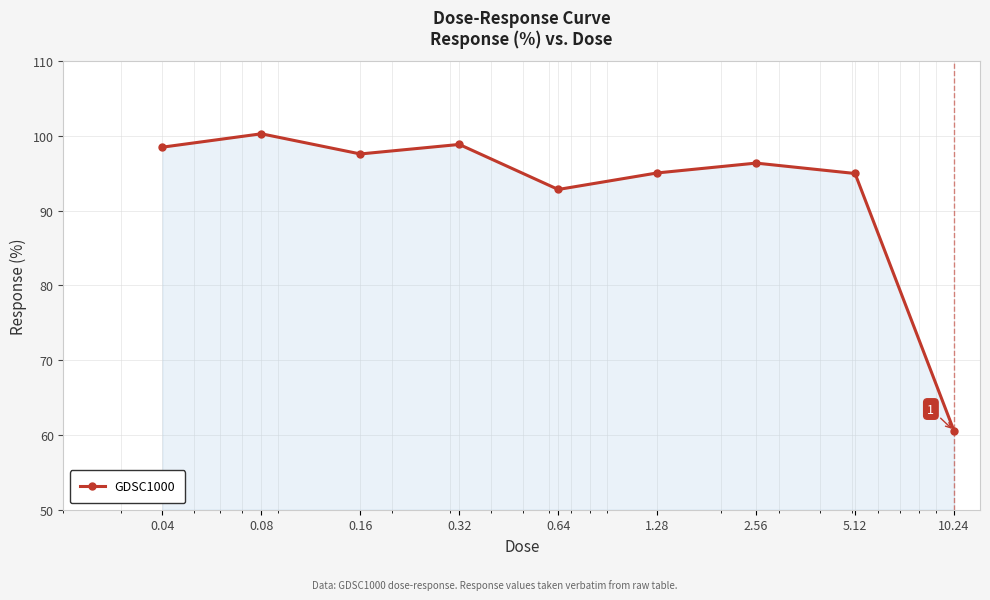

How many points are lower than both their immediate neighbors (excluding endpoints)?

2